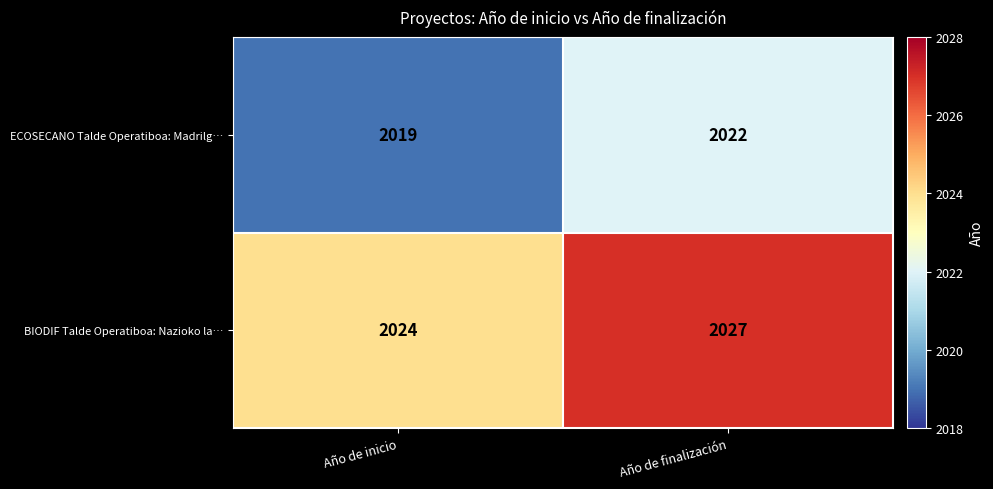

At which label is BIODIF Talde Operatiboa: Nazioko la… closest to 2025?

Año de inicio